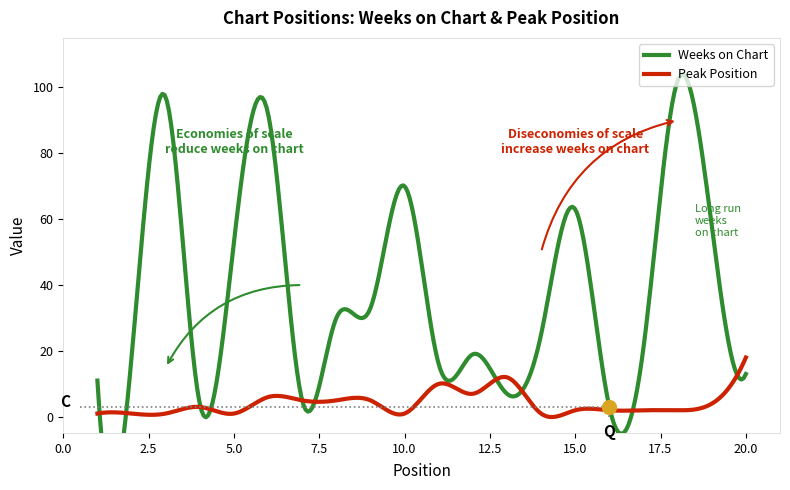

Which series changed the most between 4 and 9?

Weeks on Chart